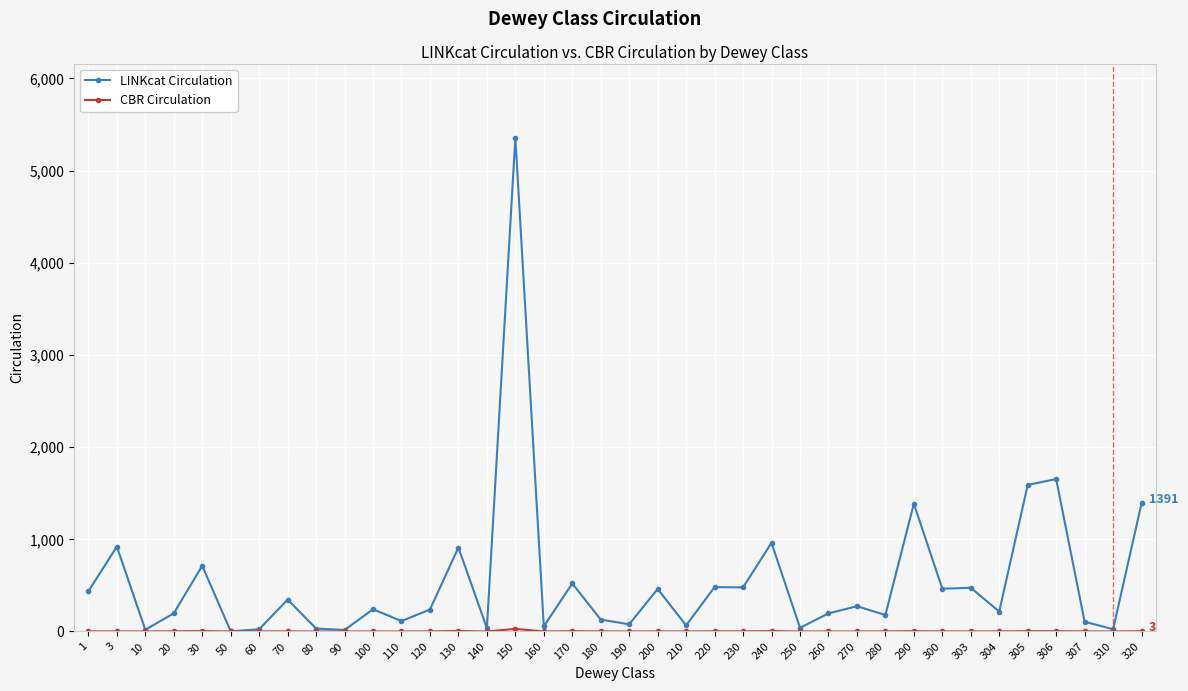

Is it true that LINKcat Circulation equals 179 at 280?

True